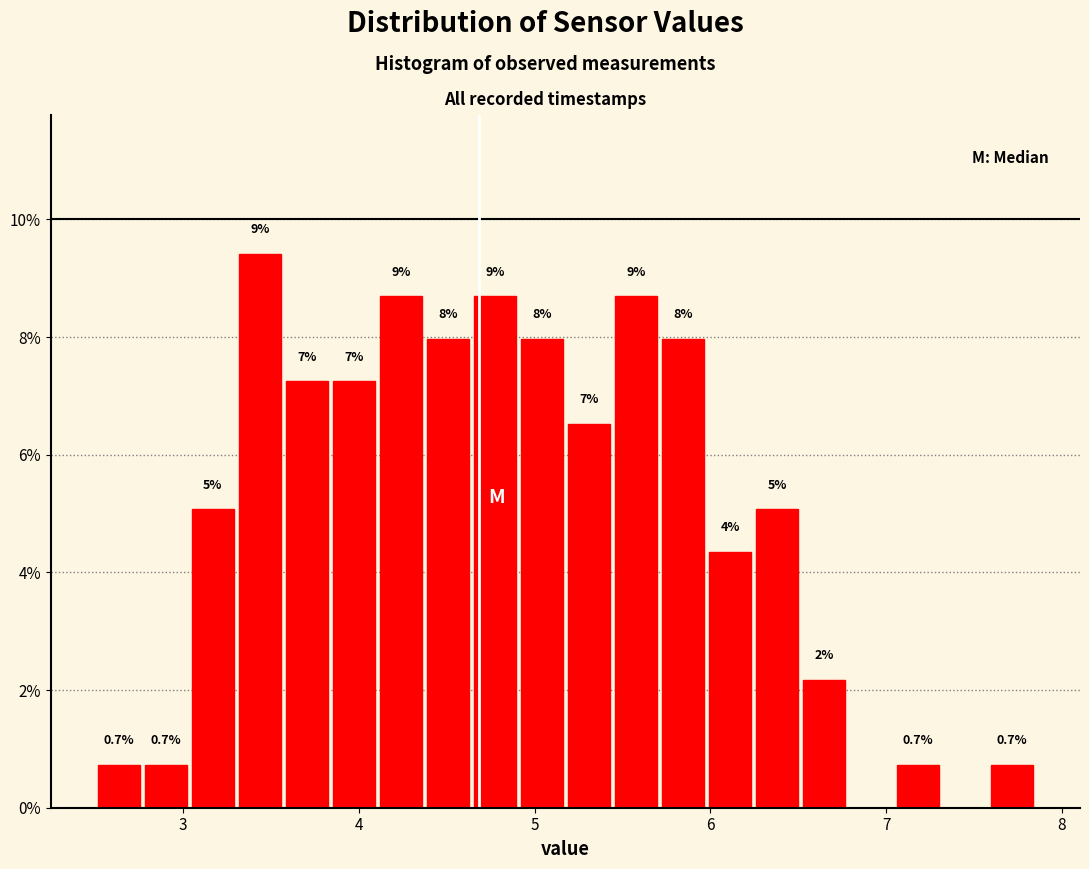

Read against the x-axis, roughly where is the centre of the tallest bar?

3.4